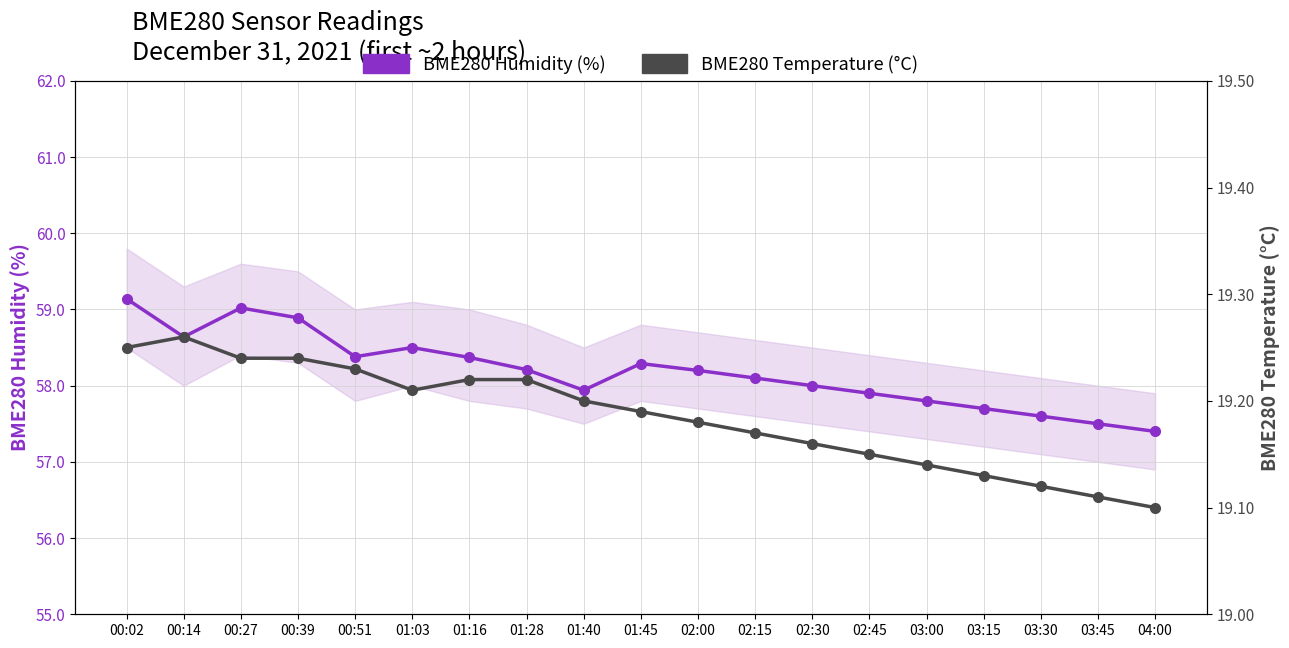

What is the label of the 7th point from the left?

01:16